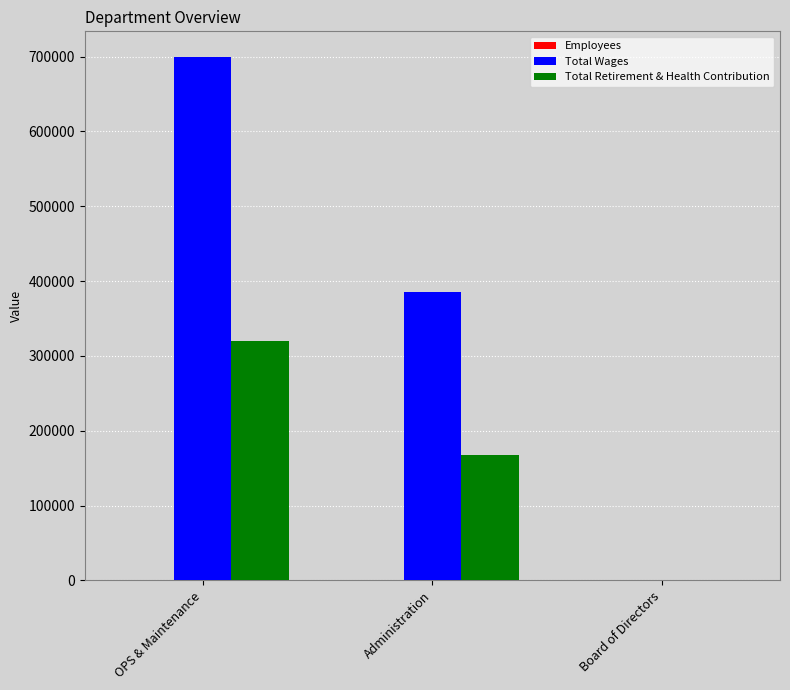

At which label is Total Wages closest to 349359?

Administration